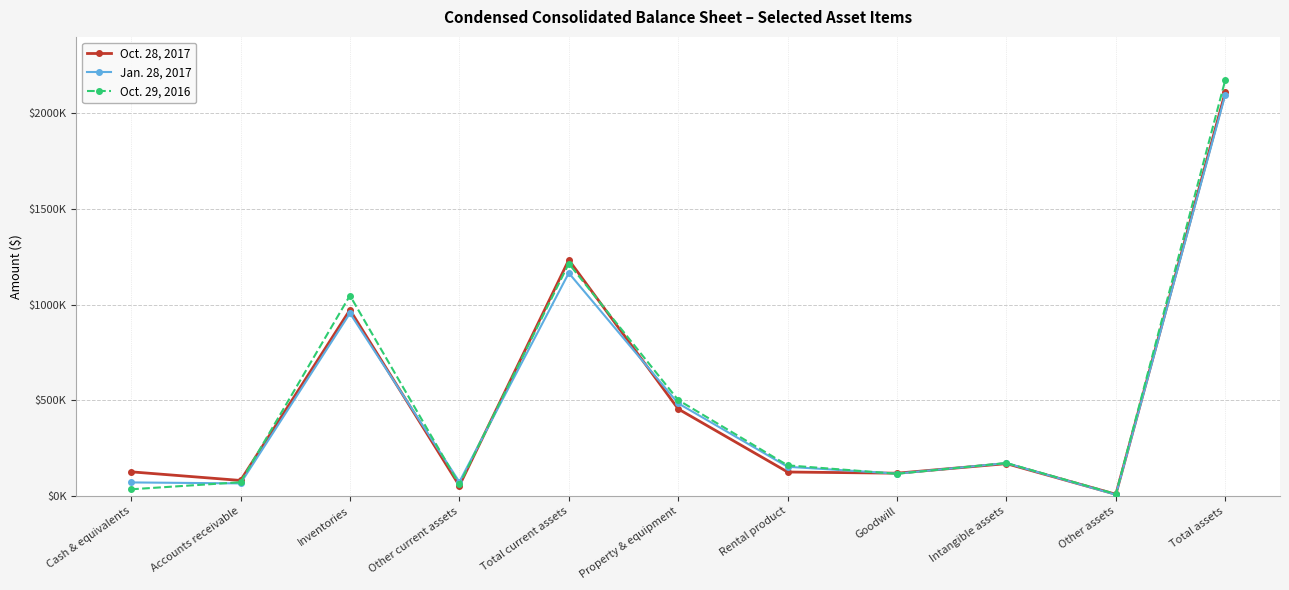

What is the label of the 9th point from the left?

Intangible assets